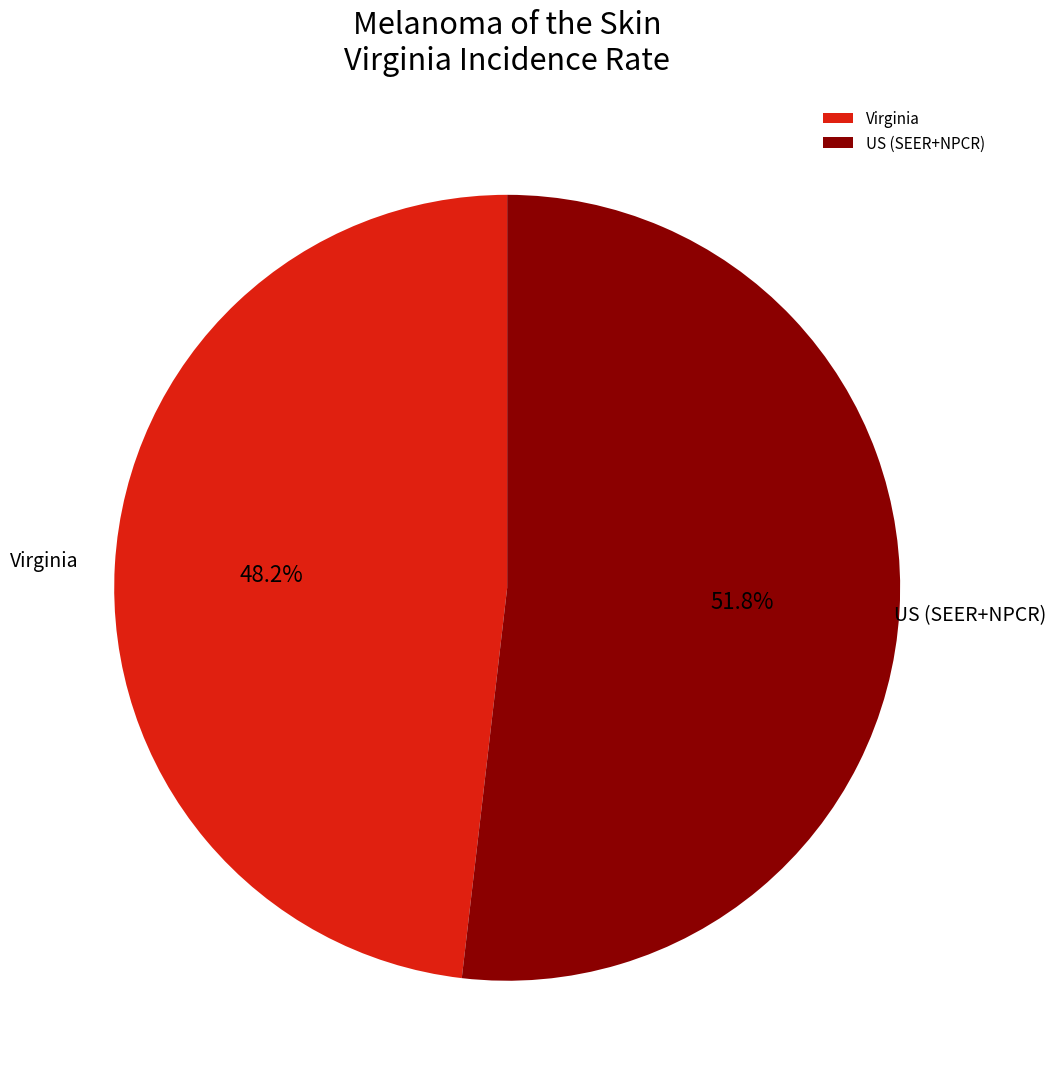

Between US (SEER+NPCR) and Virginia, which is larger?

US (SEER+NPCR)